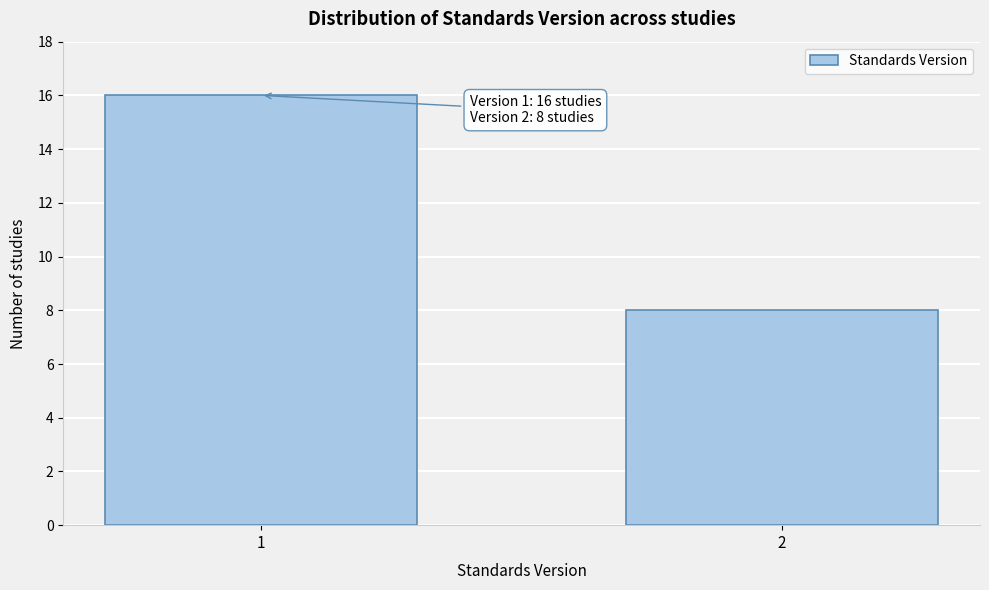

Reading left to right, list all the values displayed in this chart.

16	8